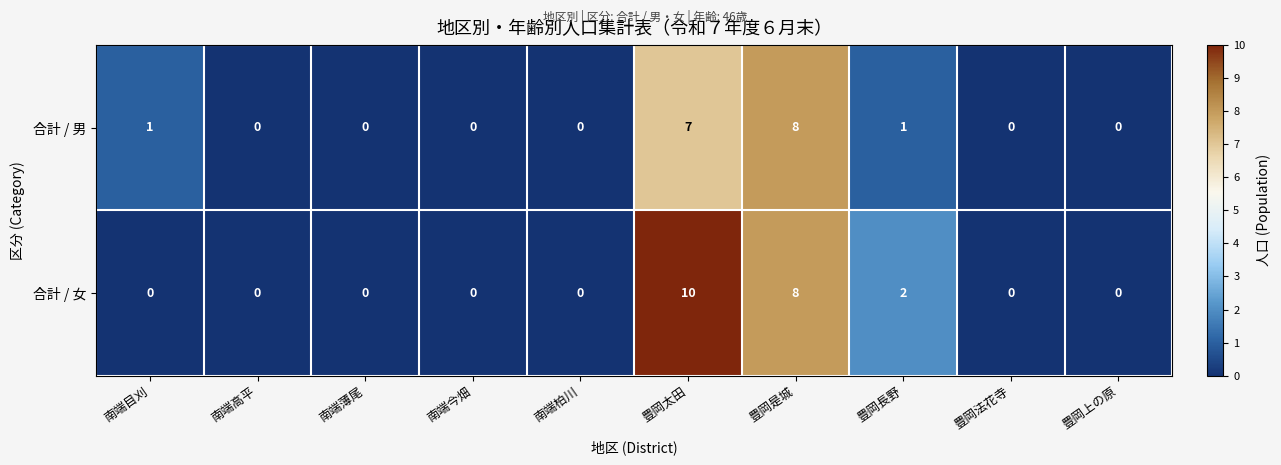

True or false: 合計 / 男 has a value of 0 at 南端柏川.

True